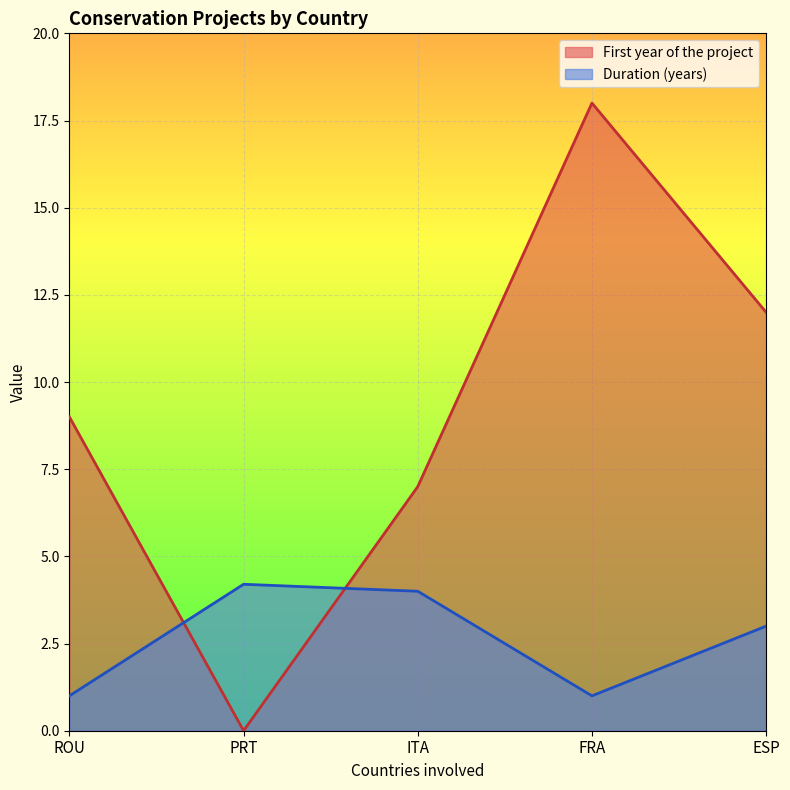

Is it true that Duration (years) equals 0.4 at ROU?

False